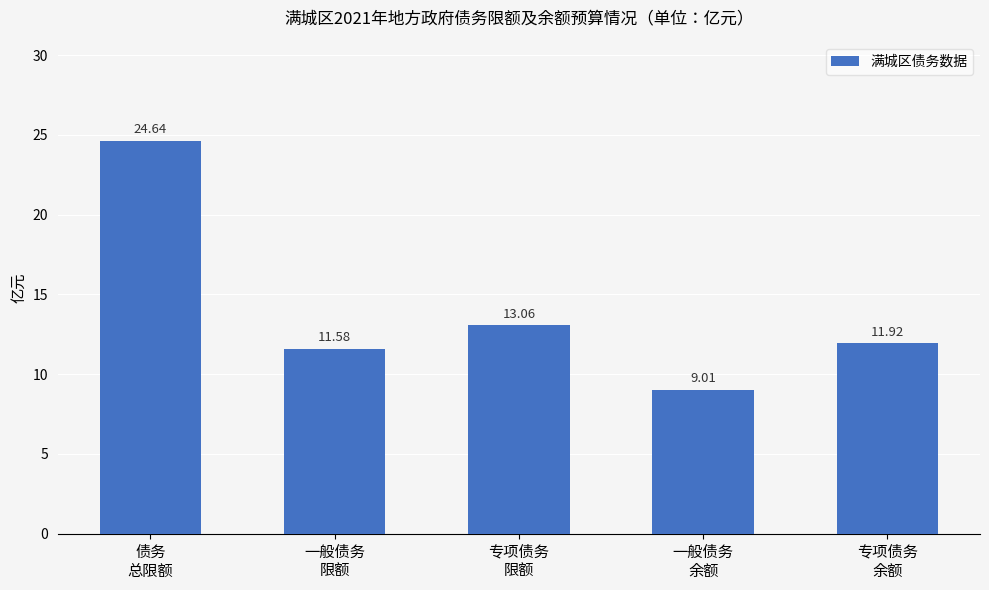

Rank the categories by value from highest to lowest.

债务
总限额, 专项债务
限额, 专项债务
余额, 一般债务
限额, 一般债务
余额